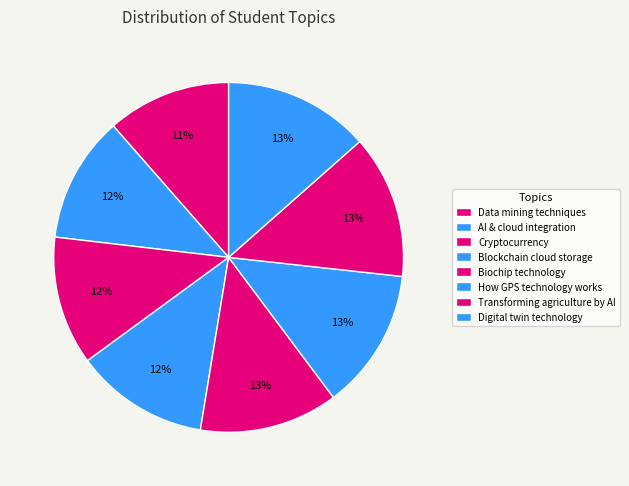

Which category has the biggest portion of the pie?

Digital twin technology